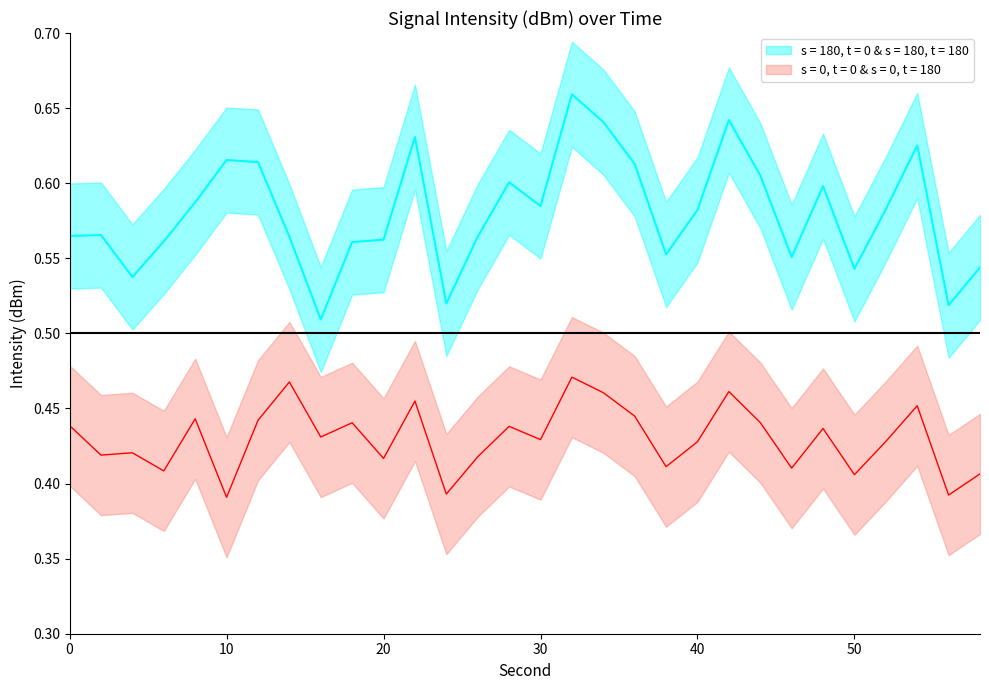

True or false: intensity_lower and intensity_upper intersect in this chart.

False